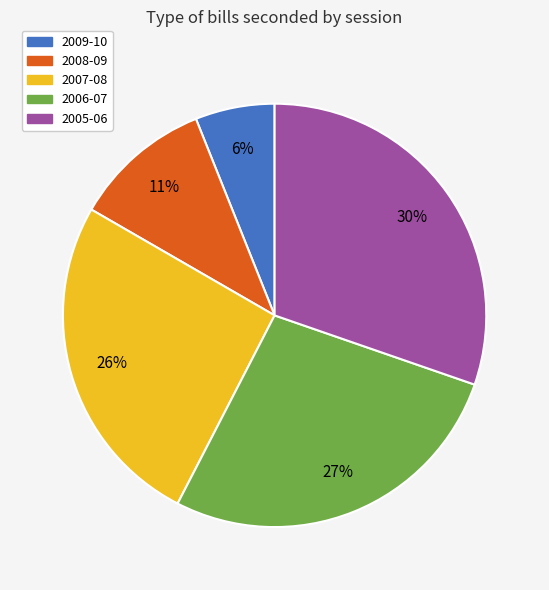

Is there a majority slice in this chart?

No